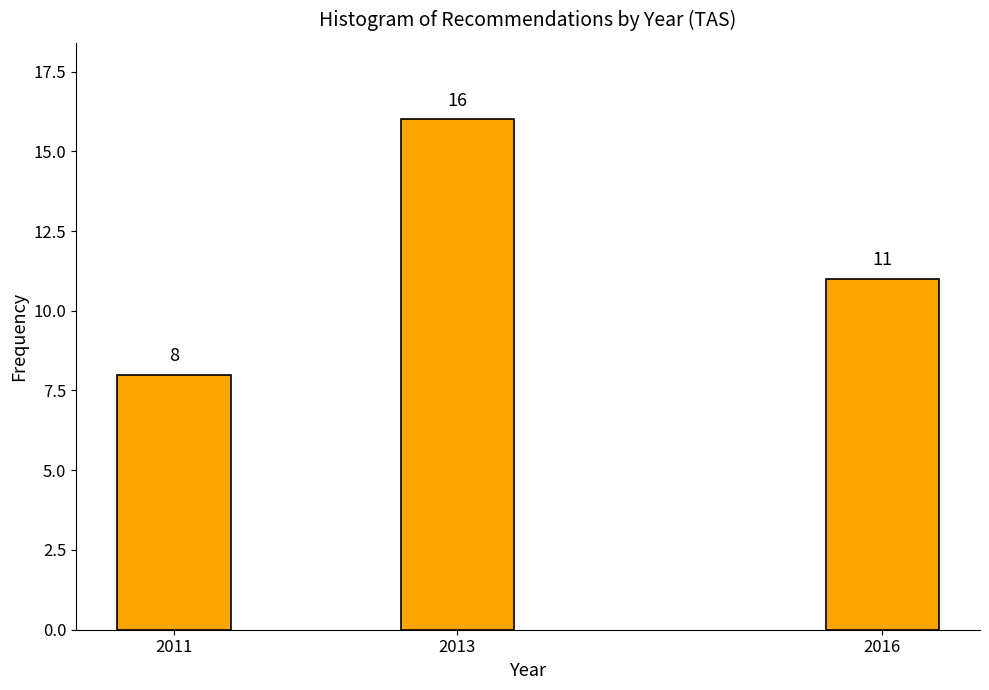

Reading right to left, extract all data points from this chart.

11	16	8